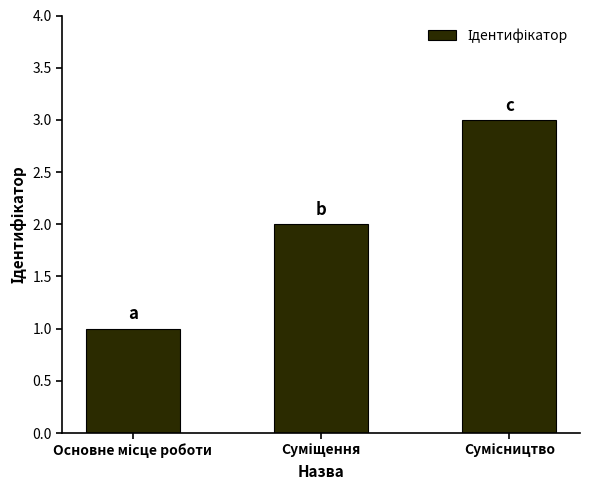

What is the sum of all values?

6